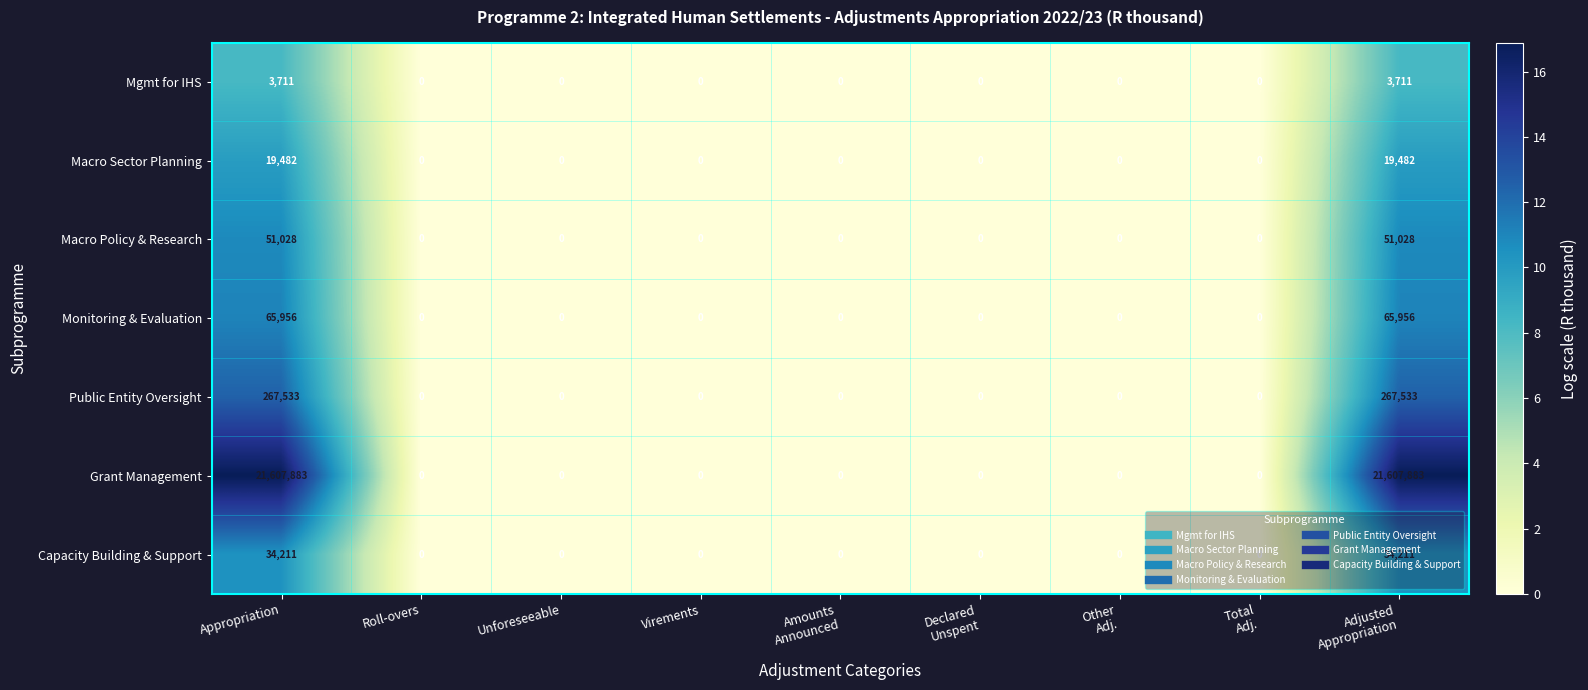

Which series has the largest range (max minus min)?

Grant Management